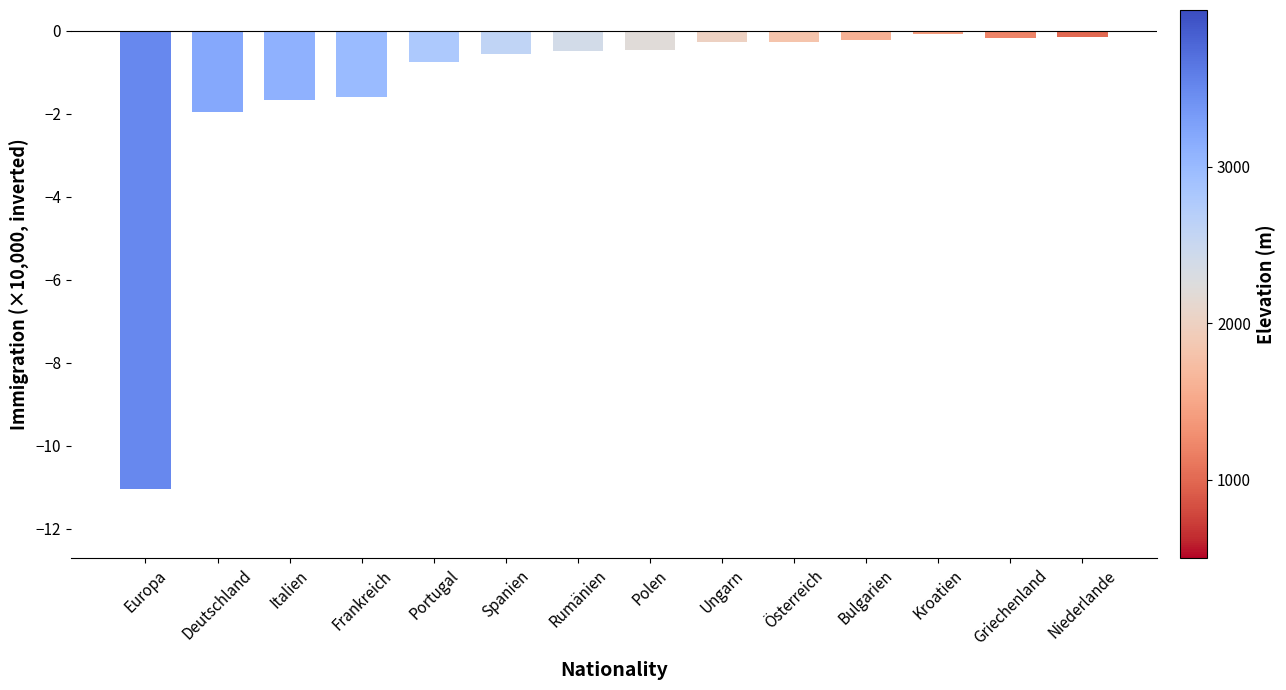

What is the change in value from Frankreich to Portugal?

+0.8